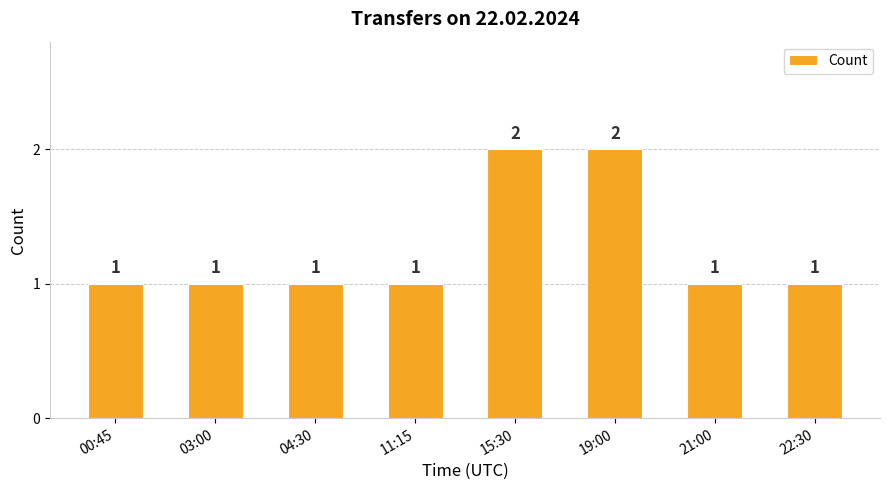

How many values are between 1 and 2?

8